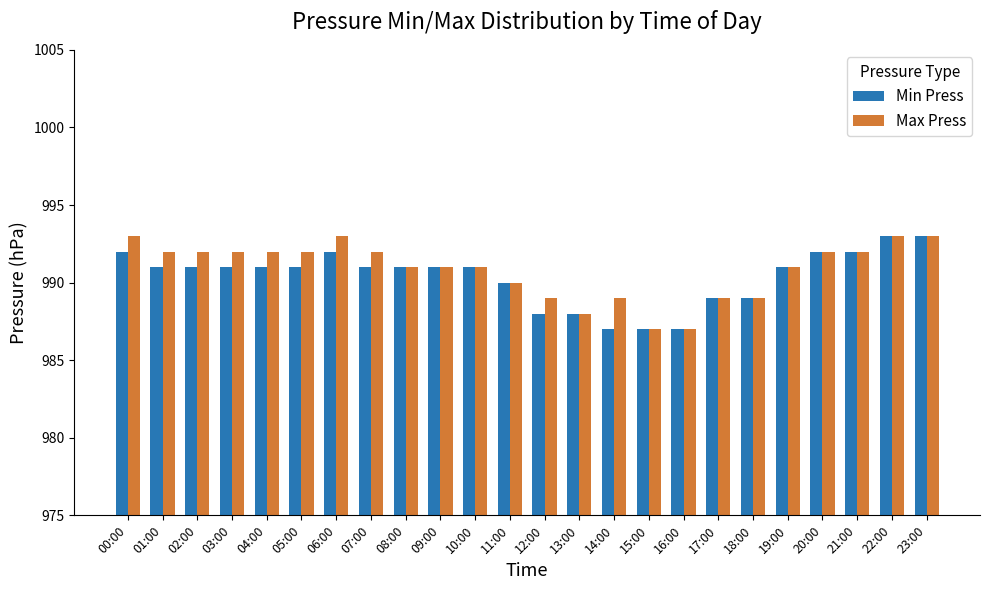

Reading right to left, list all the values displayed in this chart.

Min Press: 23:00=993	22:00=993	21:00=992	20:00=992	19:00=991	18:00=989	17:00=989	16:00=987	15:00=987	14:00=987	13:00=988	12:00=988	11:00=990	10:00=991	09:00=991	08:00=991	07:00=991	06:00=992	05:00=991	04:00=991	03:00=991	02:00=991	01:00=991	00:00=992
Max Press: 23:00=993	22:00=993	21:00=992	20:00=992	19:00=991	18:00=989	17:00=989	16:00=987	15:00=987	14:00=989	13:00=988	12:00=989	11:00=990	10:00=991	09:00=991	08:00=991	07:00=992	06:00=993	05:00=992	04:00=992	03:00=992	02:00=992	01:00=992	00:00=993